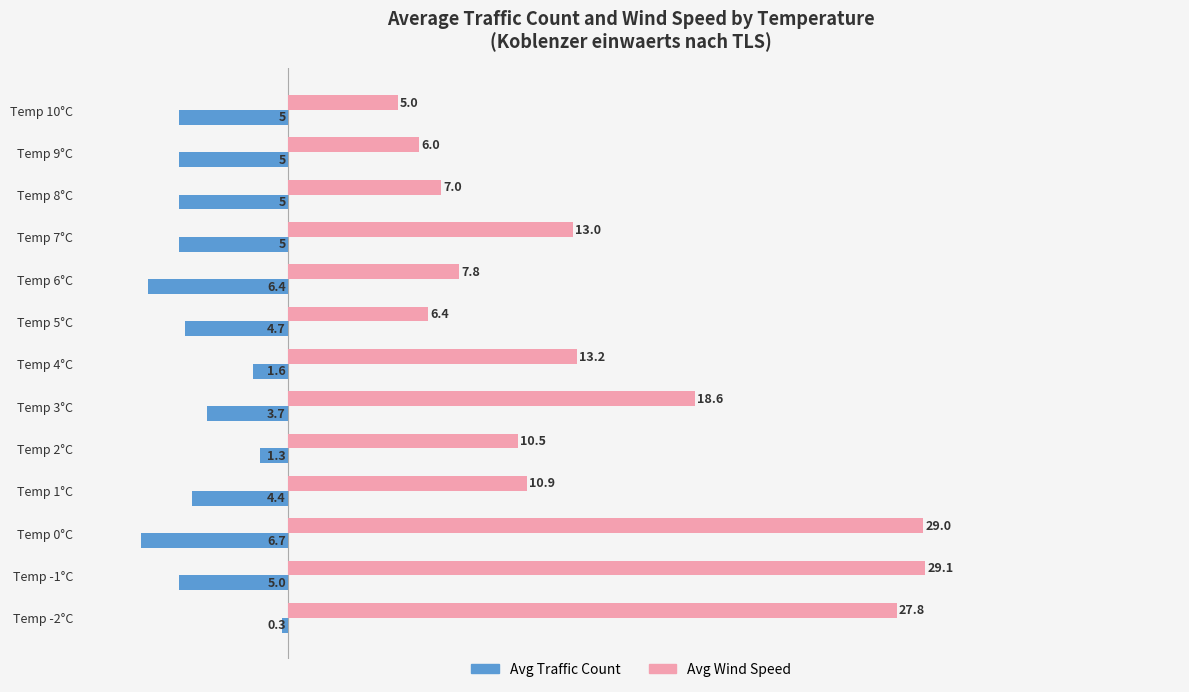

What is the average value of the Avg Traffic Count series?

-4.2